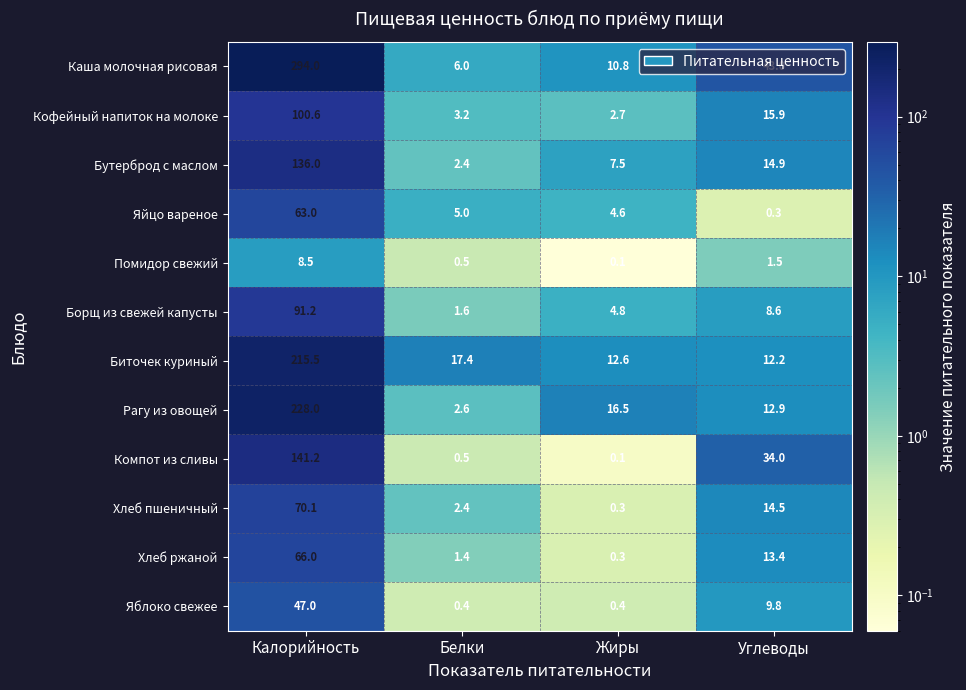

Where does the Компот из сливы series first go above 34?

Калорийность